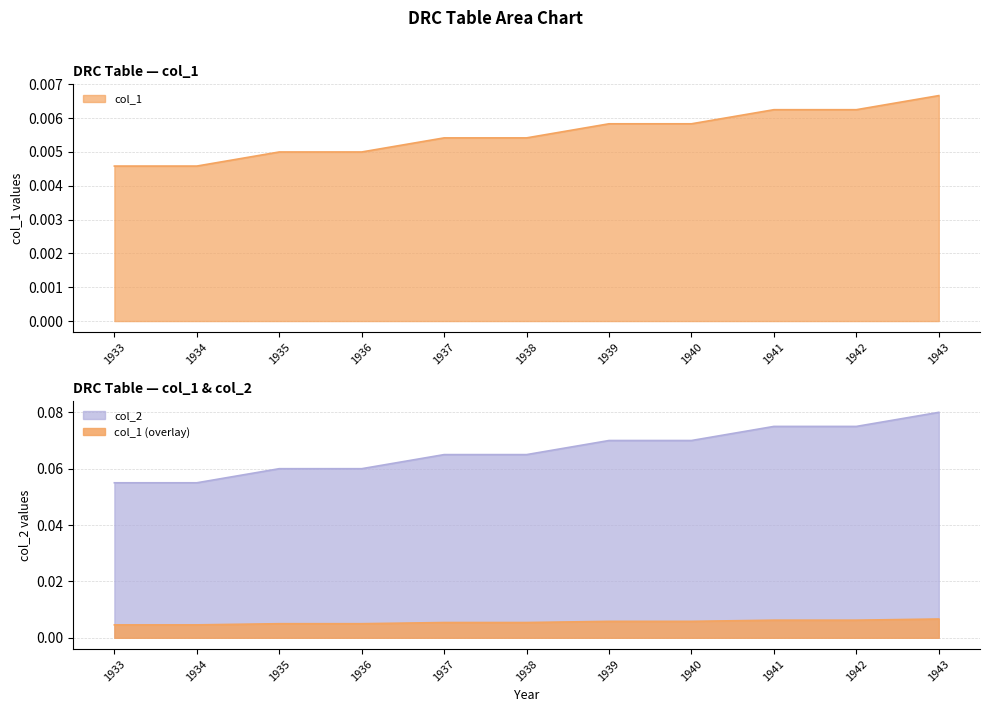

Reading left to right, list all the values displayed in this chart.

col_1: 0.0	0.0	0.0	0.0	0.0	0.0	0.0	0.0	0.0	0.0	0.0
col_2: 0.1	0.1	0.1	0.1	0.1	0.1	0.1	0.1	0.1	0.1	0.1